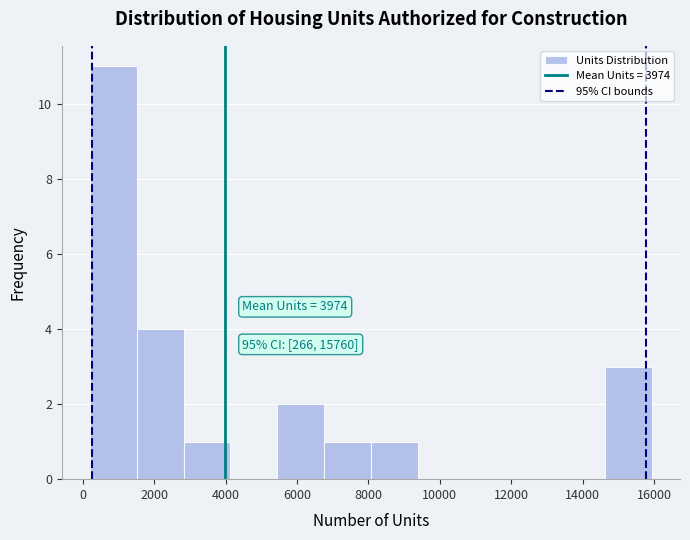

Over which range of the x-axis is the bar tallest?

200 to 1600